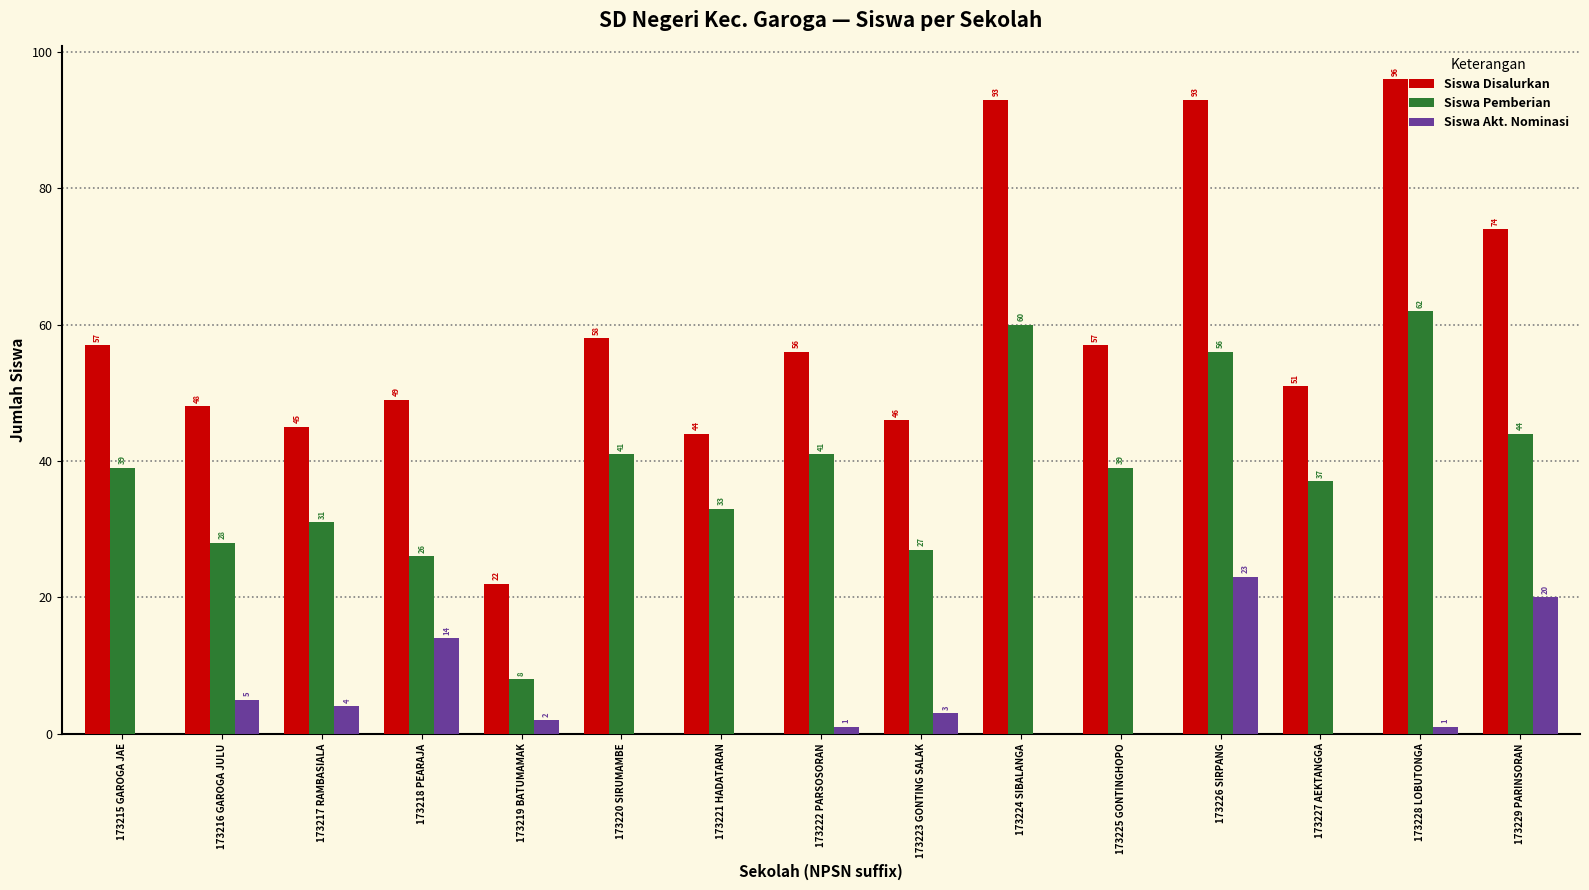

Does the chart contain stacked bars?

No